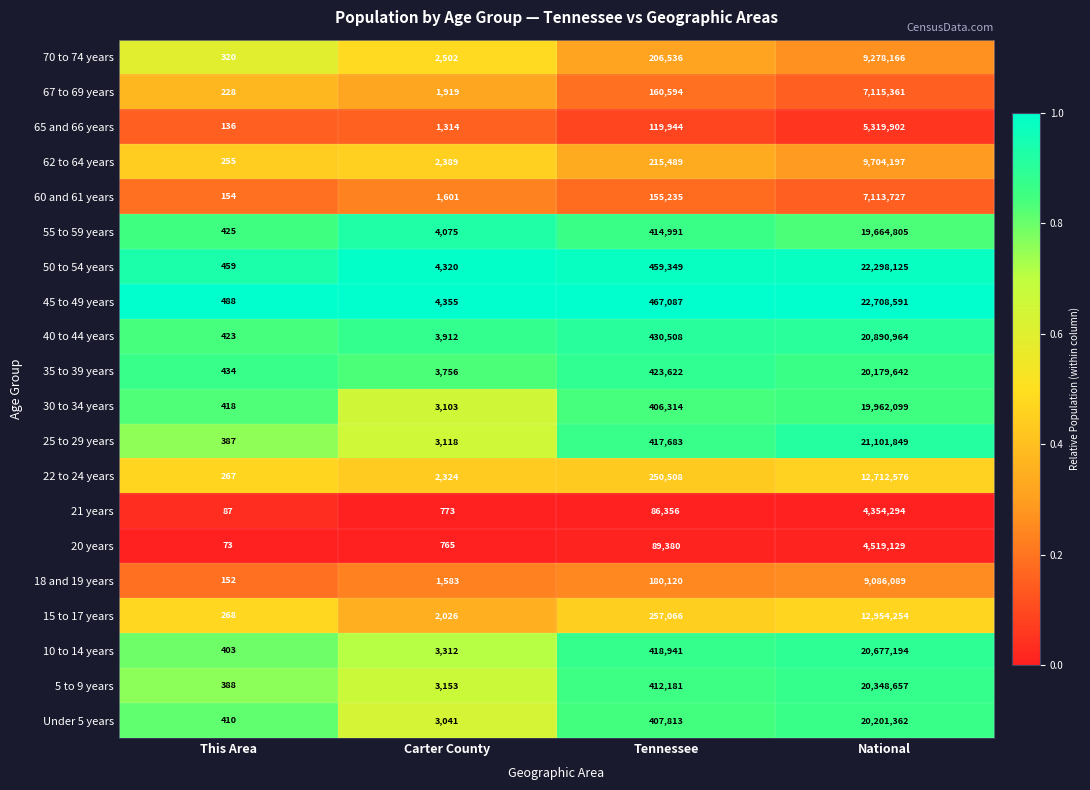

Which series has the largest total across all categories?

45 to 49 years